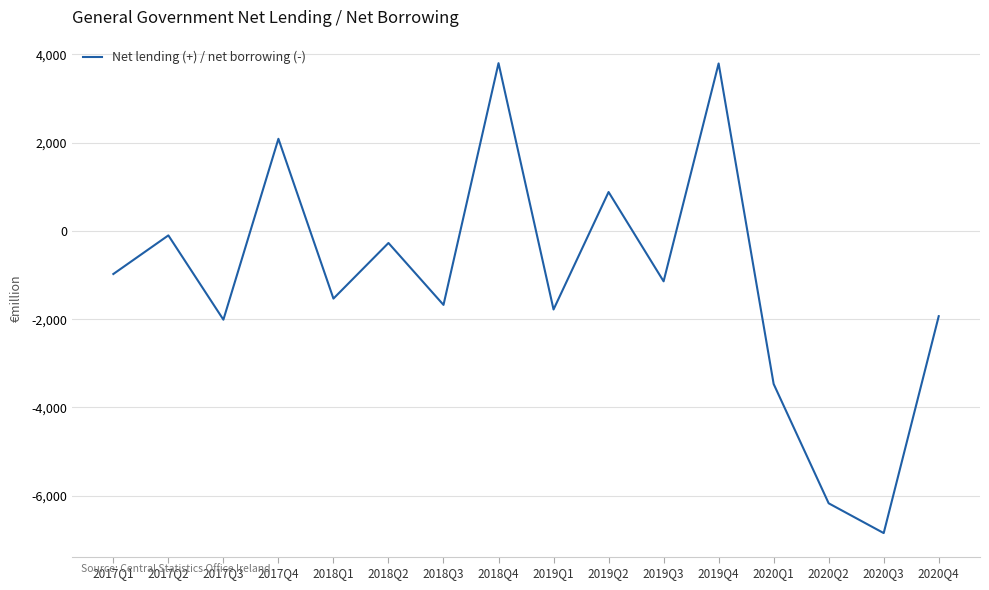

What is the sum of the values at 2019Q3 and 2018Q3?

-2816